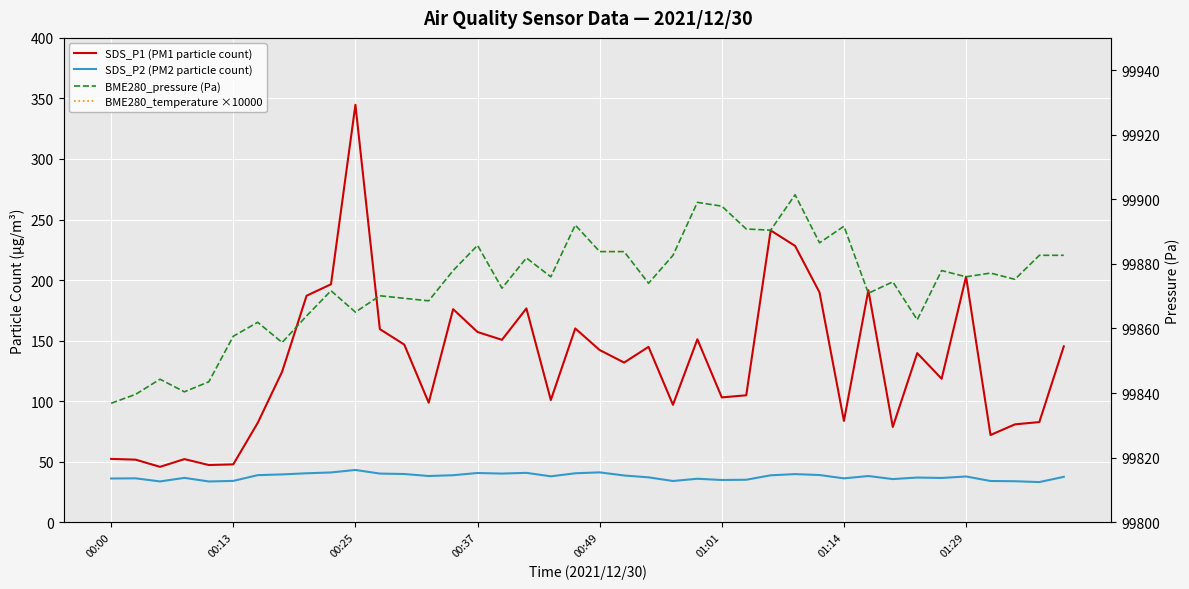

Is the value of BME280_temperature ×10000 at 34 greater than the value of SDS_P2 (PM2 particle count) at 15?

Yes